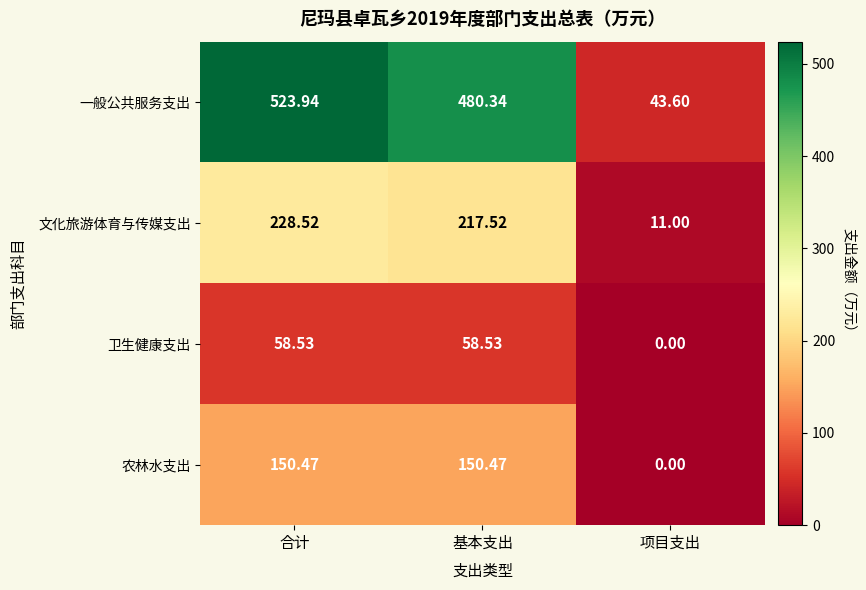

Which category has the lowest value in the 一般公共服务支出 series?

项目支出